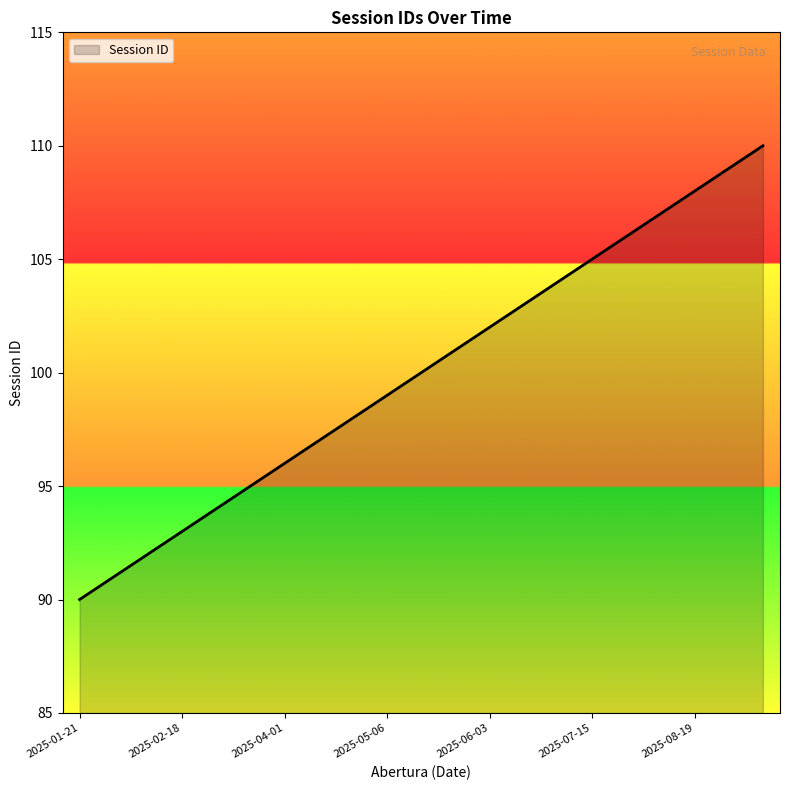

What is the difference between the maximum and minimum values?

20